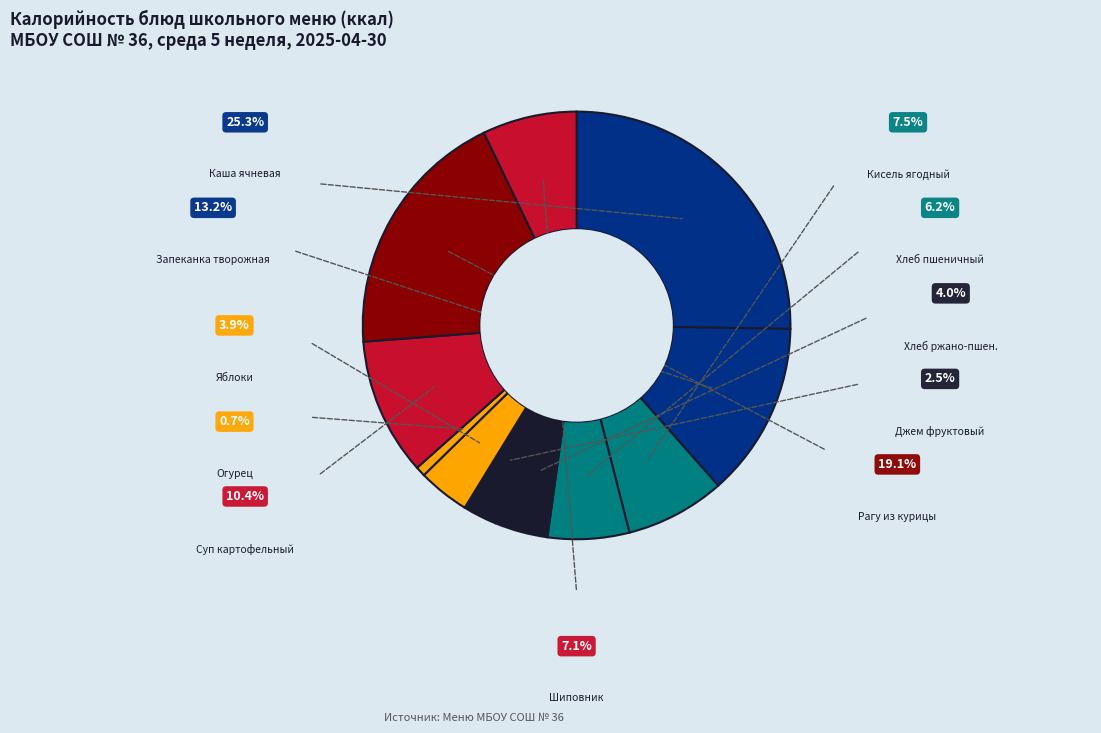

Does any single category account for the majority?

No